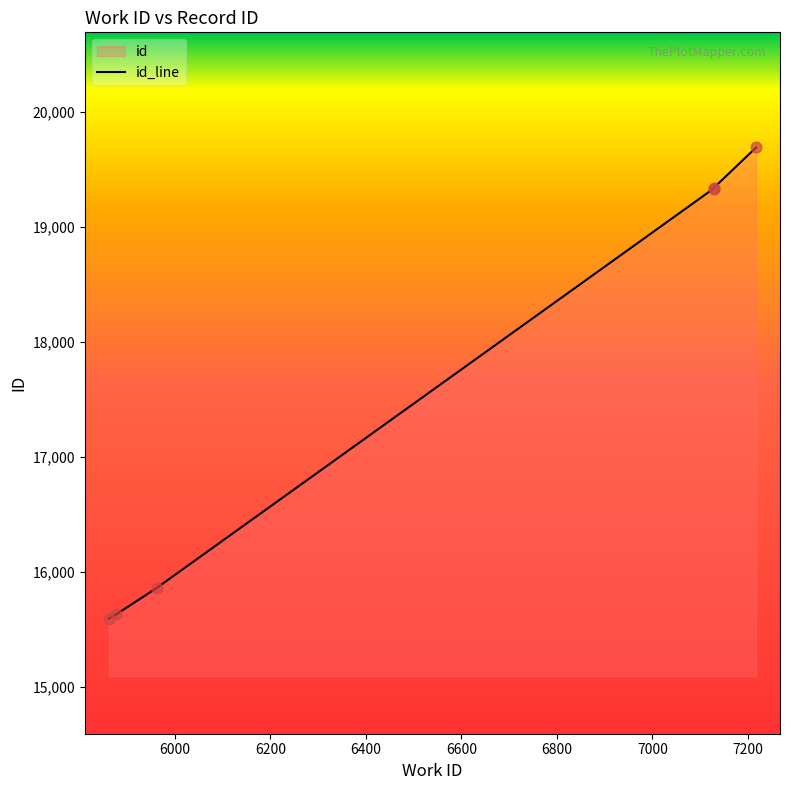

Which has a higher value, 7217 or 7128?

7217